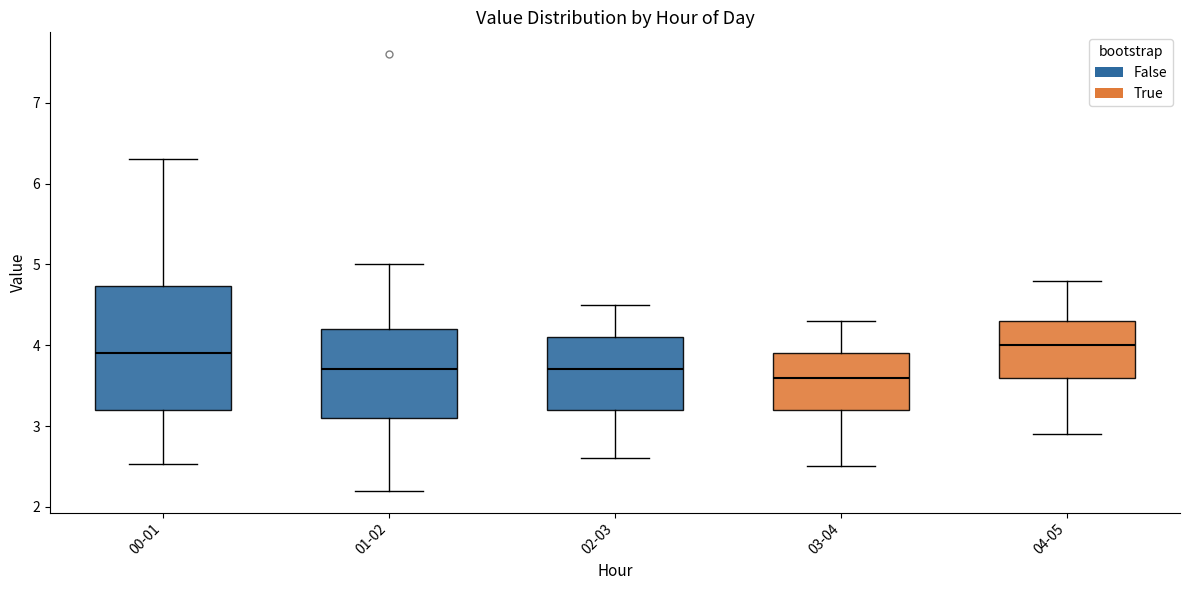

Where does the median line of the box for 00-01 sit on the y-axis? The values are not printed on the chart, so give them approximately, as read against the axis.

3.9